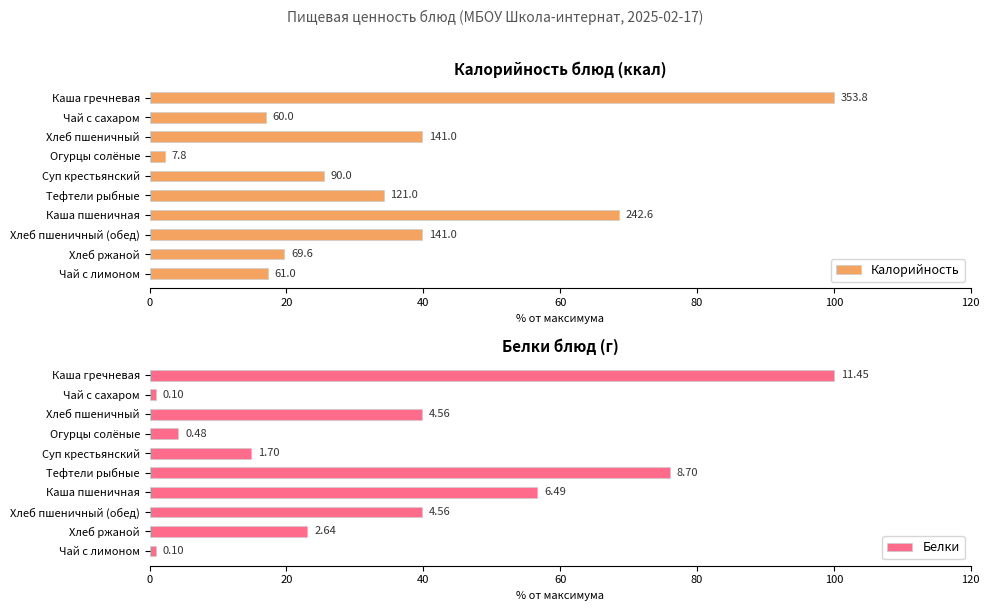

Reading left to right, transcribe all the data shown in this chart.

Калорийность: 100.0	17.0	39.9	2.2	25.4	34.2	68.6	39.9	19.7	17.2
Белки: 100.0	0.9	39.8	4.2	14.8	76.0	56.7	39.8	23.1	0.9